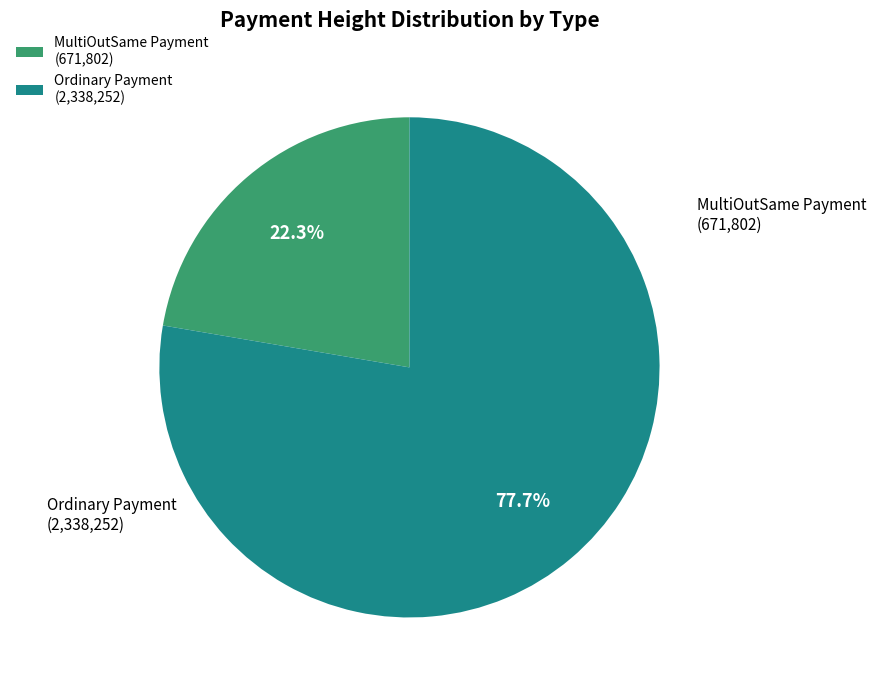

What is the ratio of the value at MultiOutSame Payment (671,802) to the value at Ordinary Payment (2,338,252)?

0.3